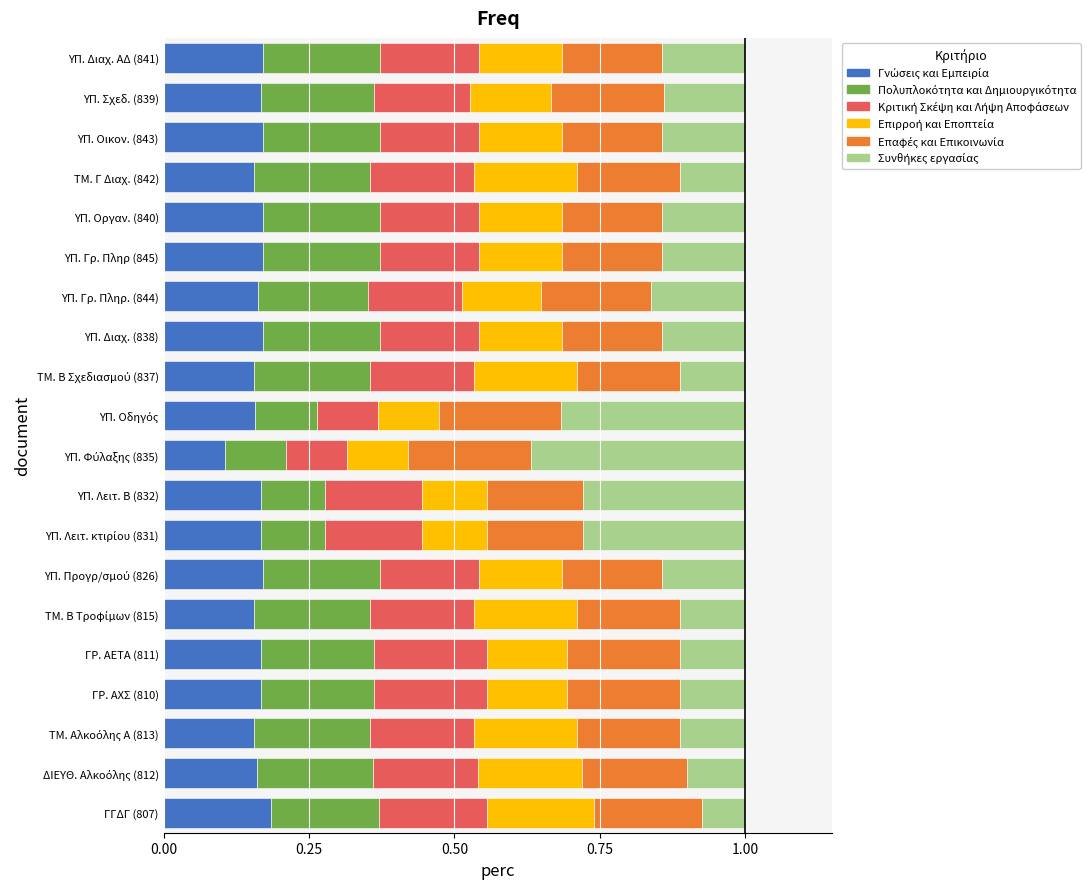

What is the total value across all series at ΥΠ. Γρ. Πληρ. (844)?

1.0